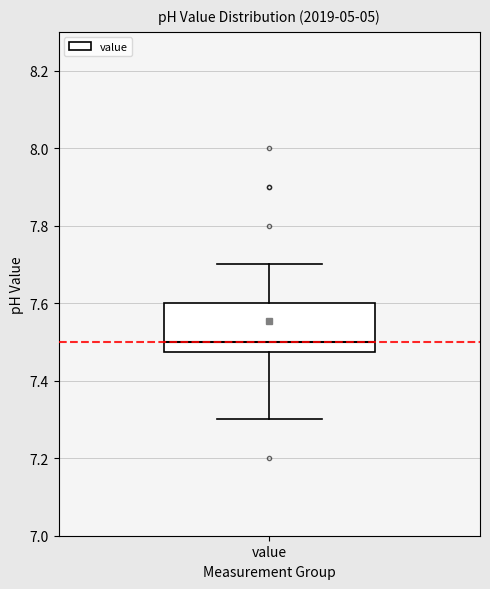

Where does the median line of the box for value sit on the y-axis? The values are not printed on the chart, so give them approximately, as read against the axis.

7.50